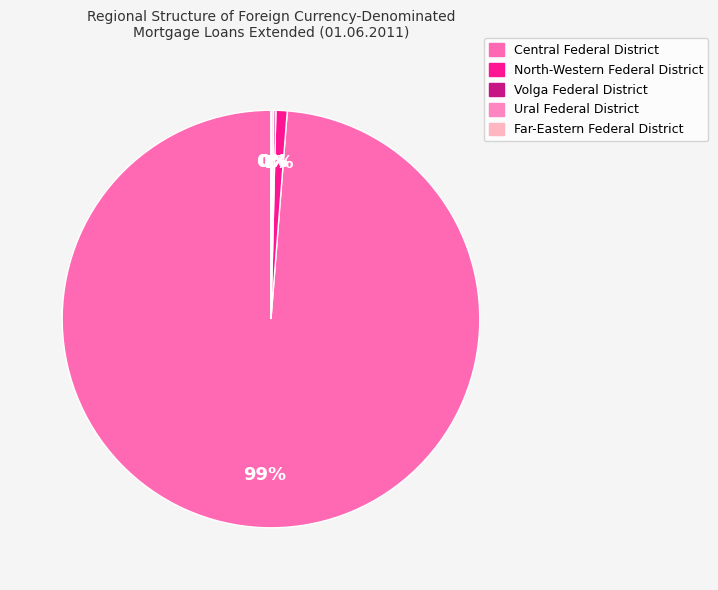

Between Central Federal District and Far-Eastern Federal District, which is larger?

Central Federal District